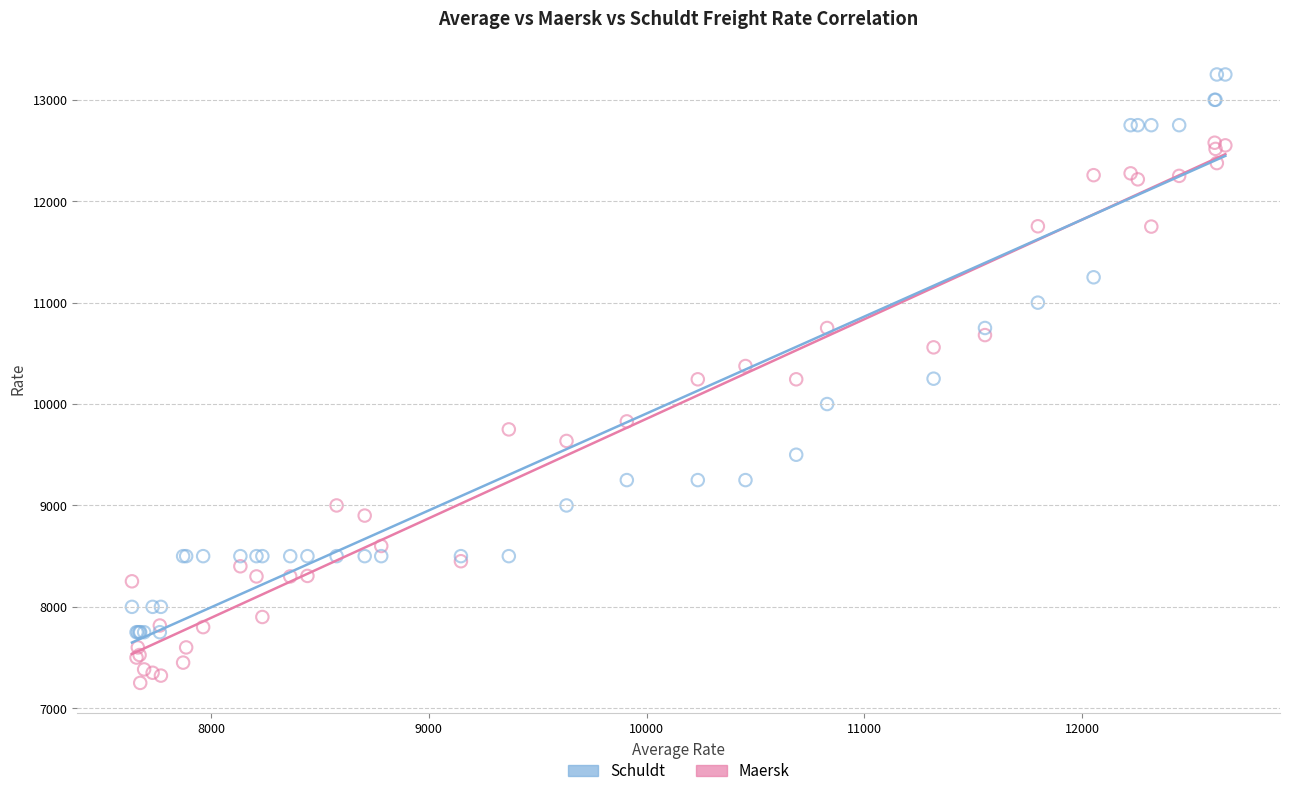

Which series reaches the minimum Y coordinate?

Maersk